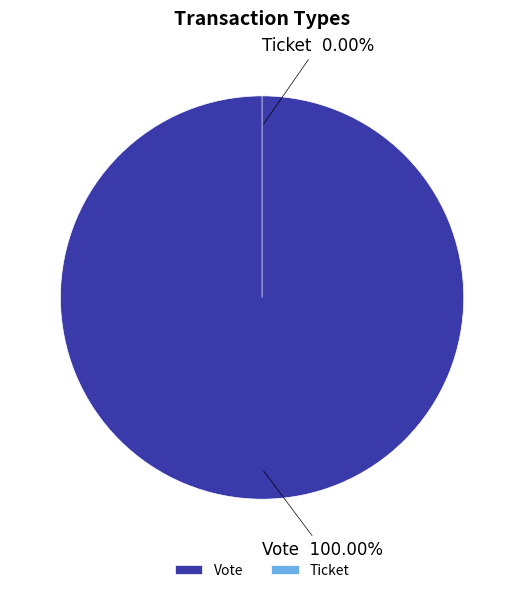

To the nearest percent, what is the difference between the Ticket and Vote slice percentages?

100%